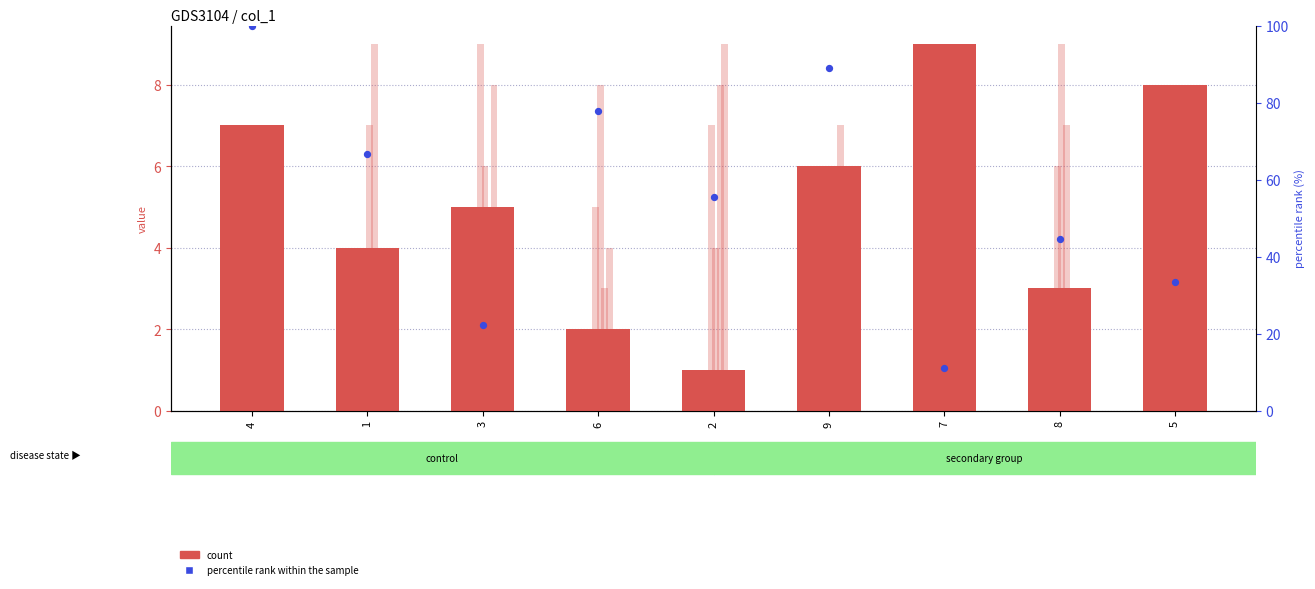

Which series has the largest total across all categories?

percentile rank within the sample